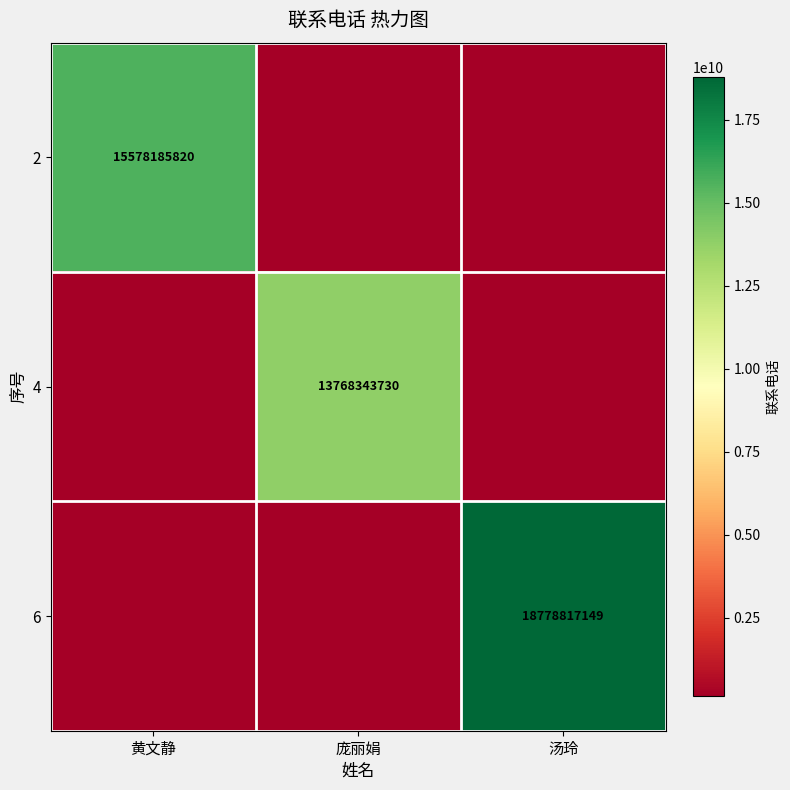

What is the spread (max minus min) of values at 庞丽娟?

13630660292.7